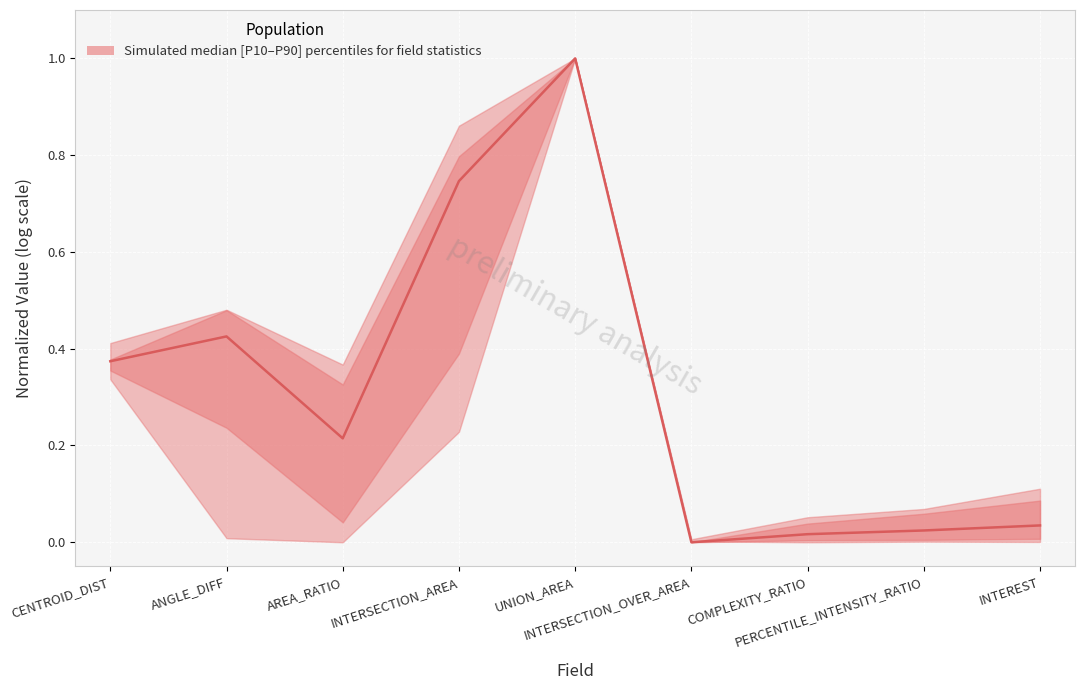

How many lines are shown in the chart?

1